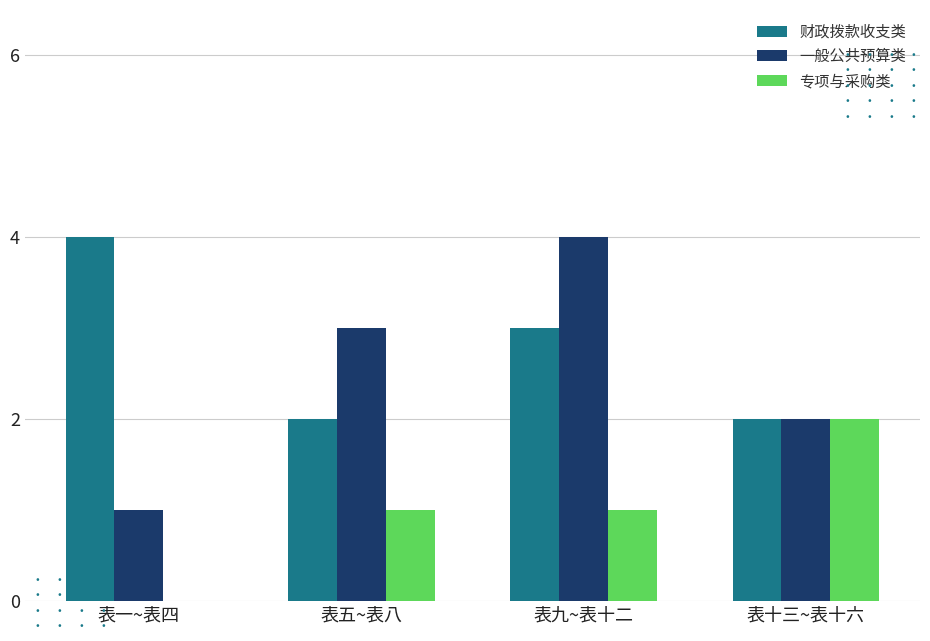

What is the total value across all series at 表五~表八?

6